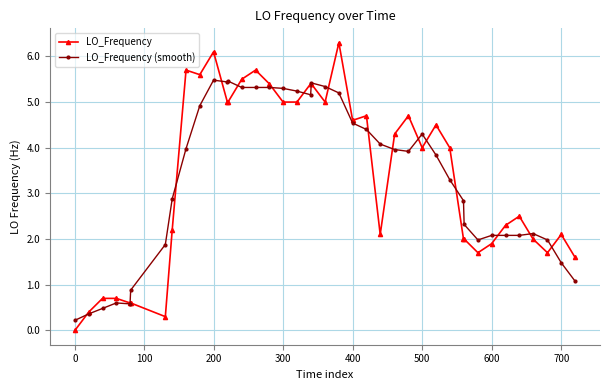

Rank the series by their maximum value, from lowest to highest.

LO_Frequency (smooth), LO_Frequency